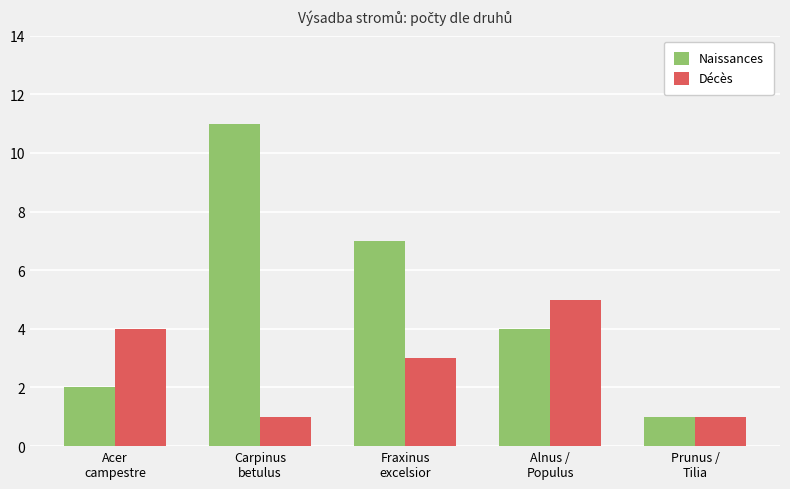

At how many categories does at least one series exceed 6?

2